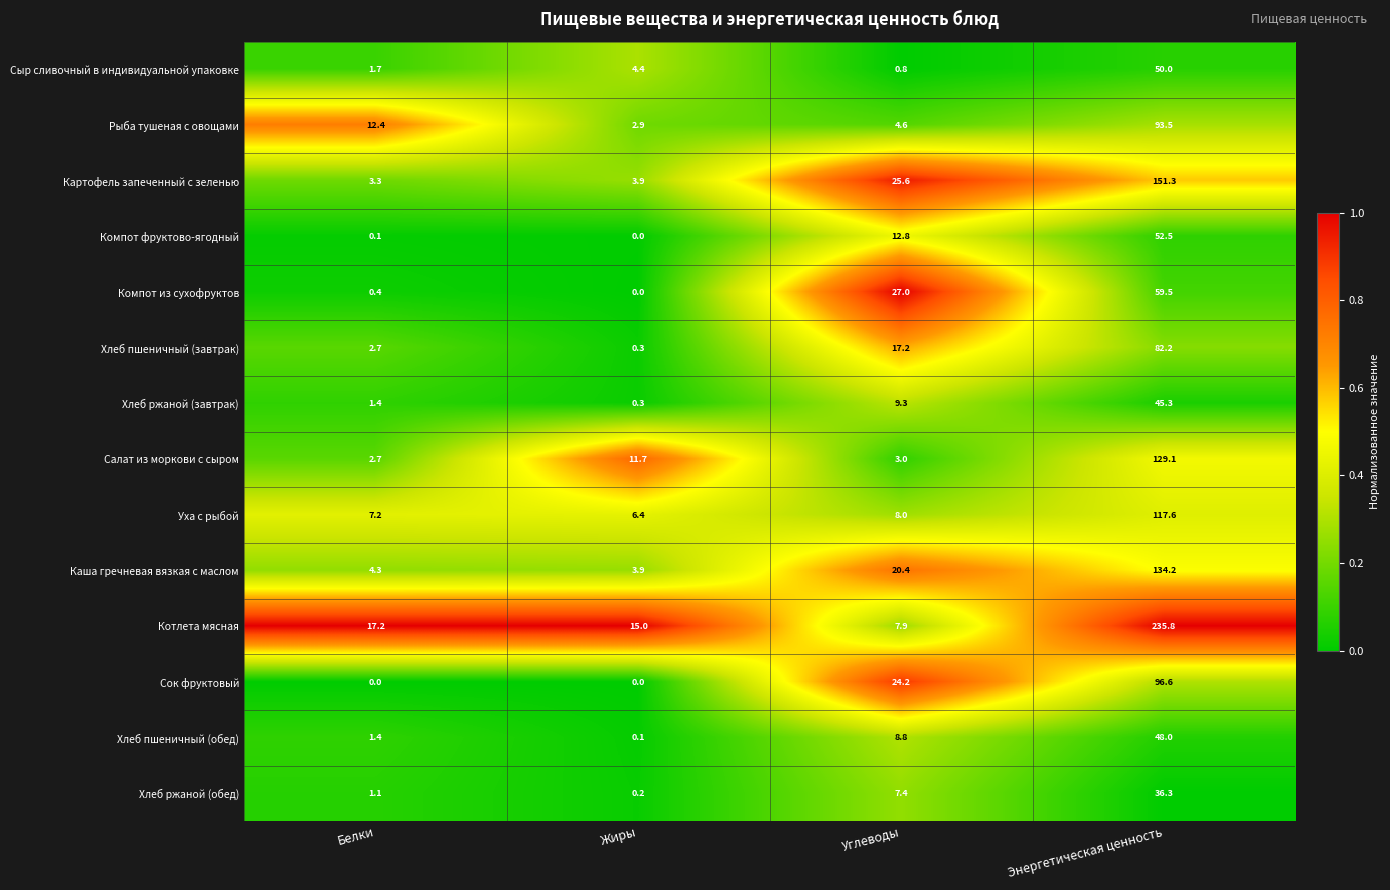

What is the difference between the second highest and minimum values in the Хлеб пшеничный (завтрак) series?

16.9